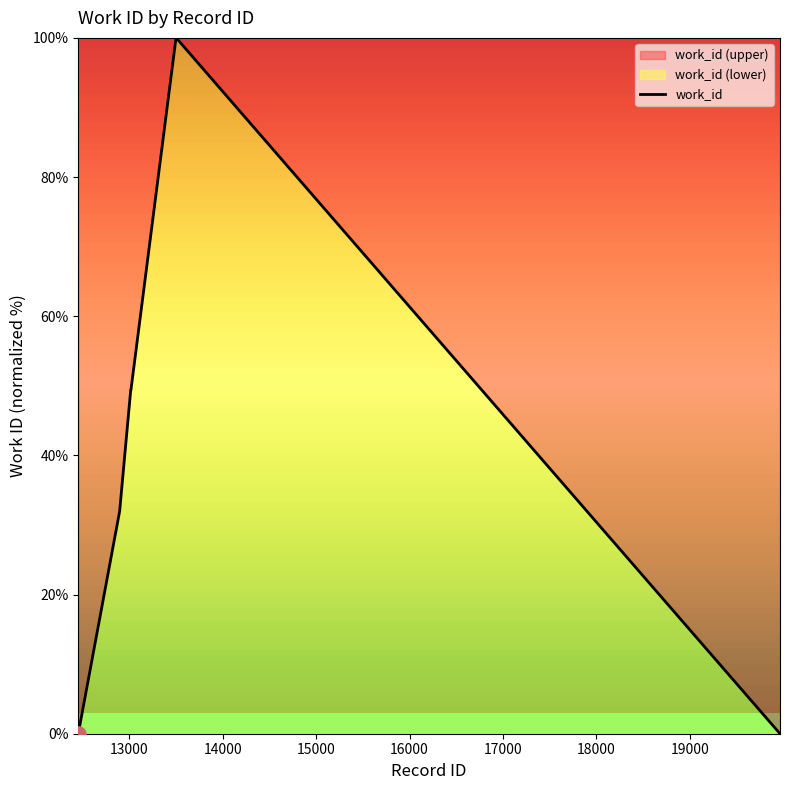

What is the maximum value shown in the chart?

100.0